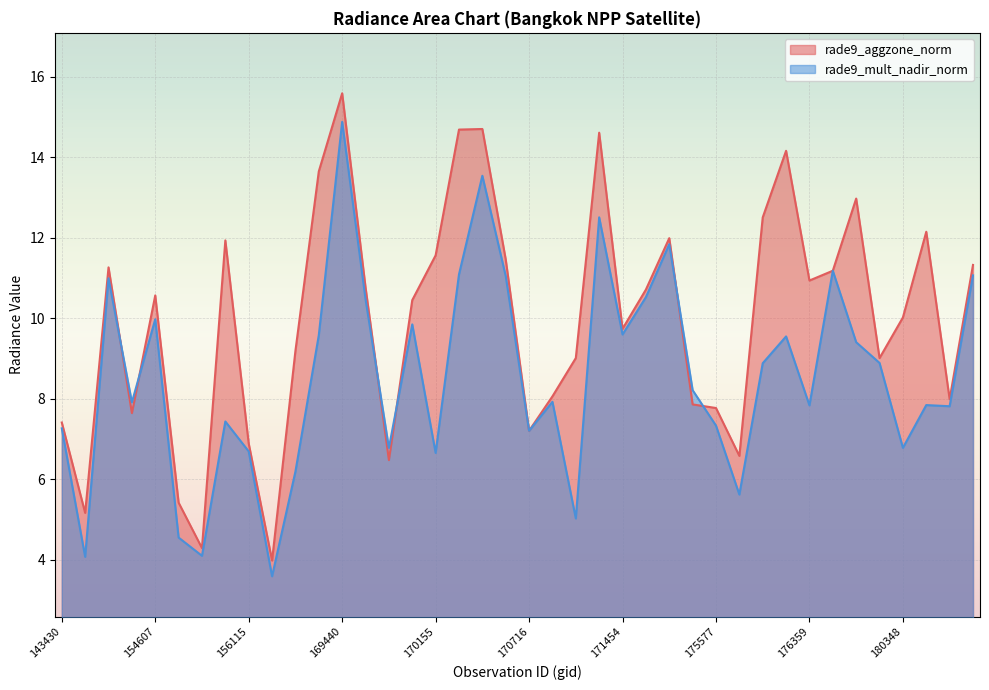

What is the total value across all series at 154213?

22.3